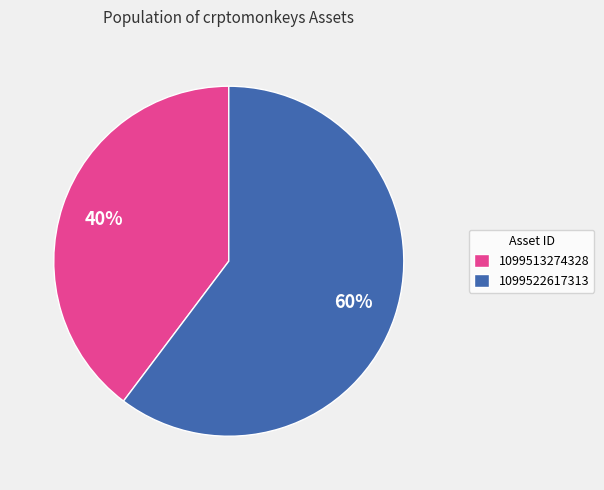

Do 1099522617313 and 1099513274328 together represent more than half of the pie?

Yes